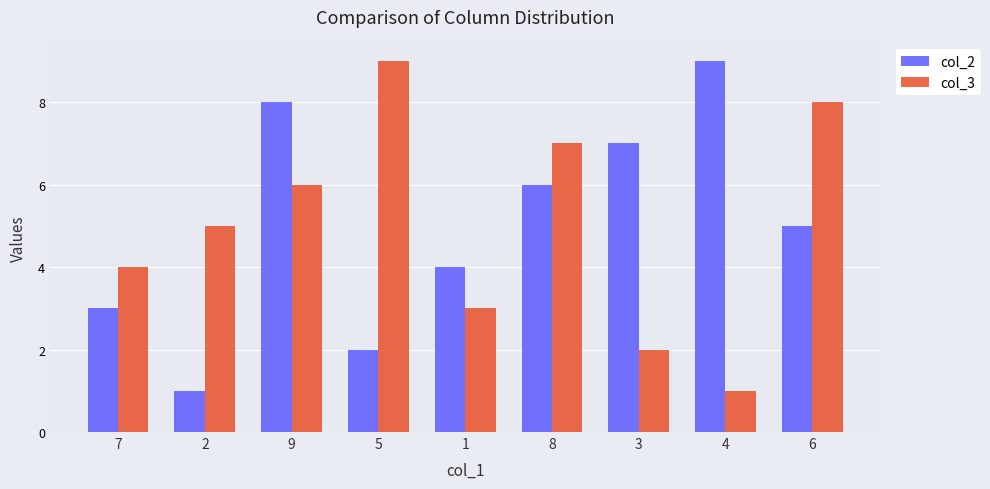

Between 2 and 4, which series saw the biggest shift?

col_2